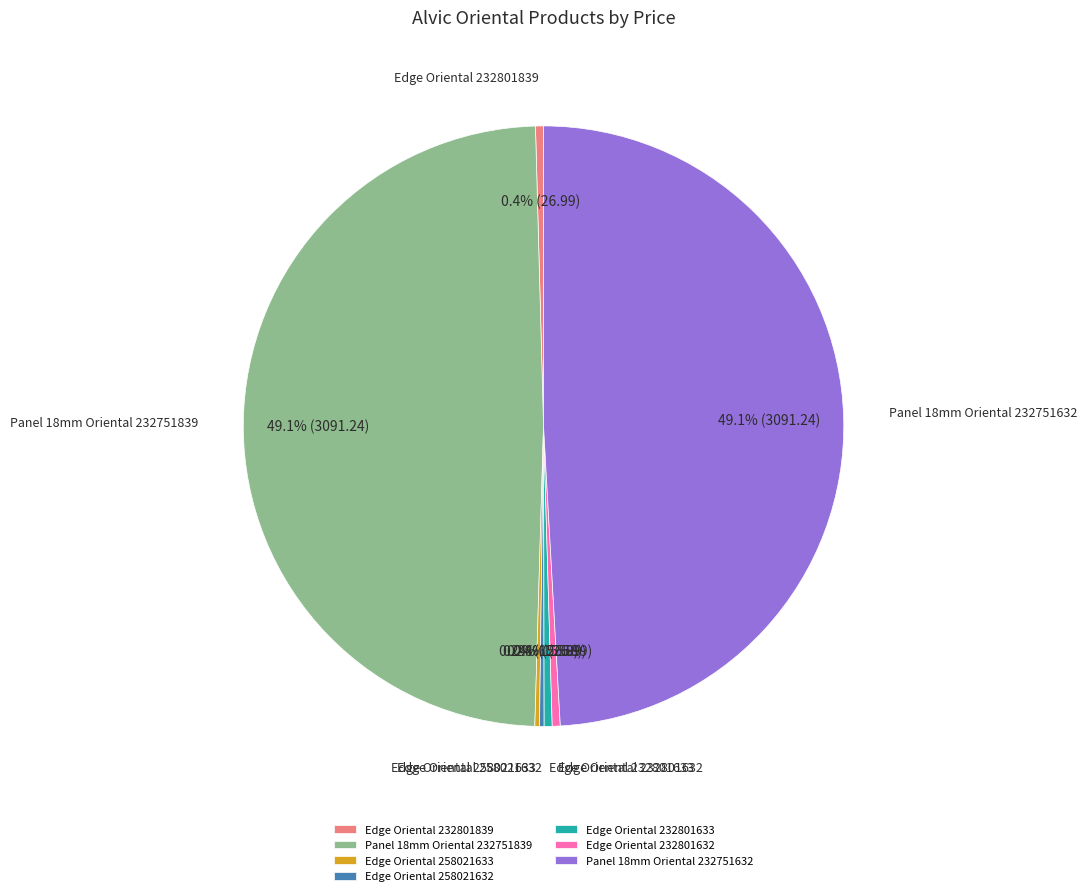

Is Edge Oriental 232801839 the majority of the pie?

No